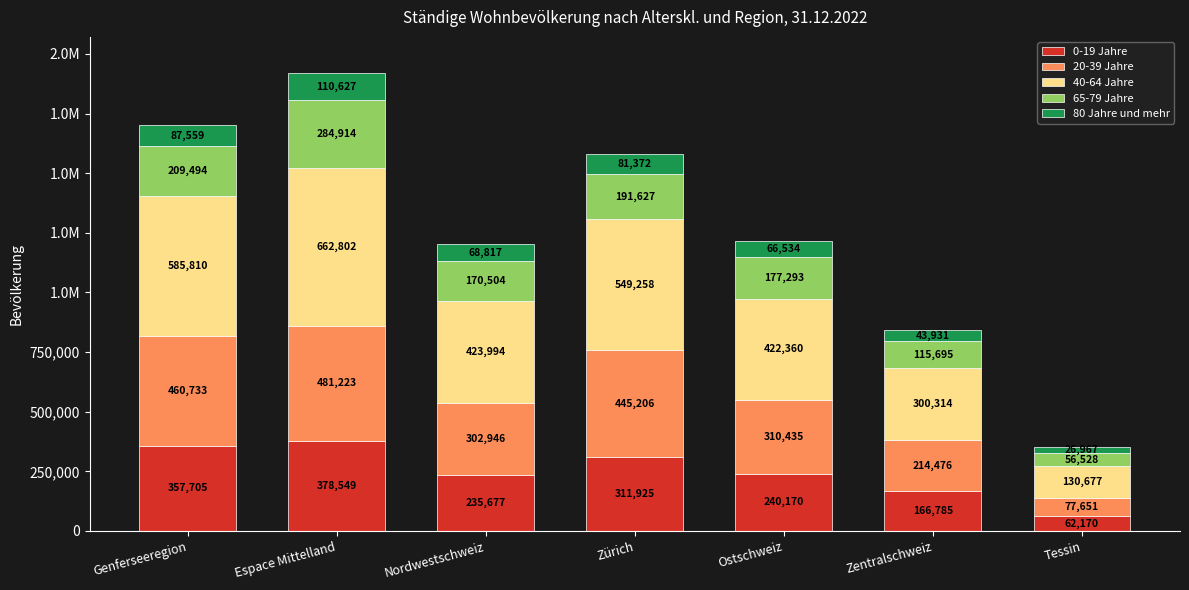

Is it true that 20-39 Jahre equals 28923 at Tessin?

False